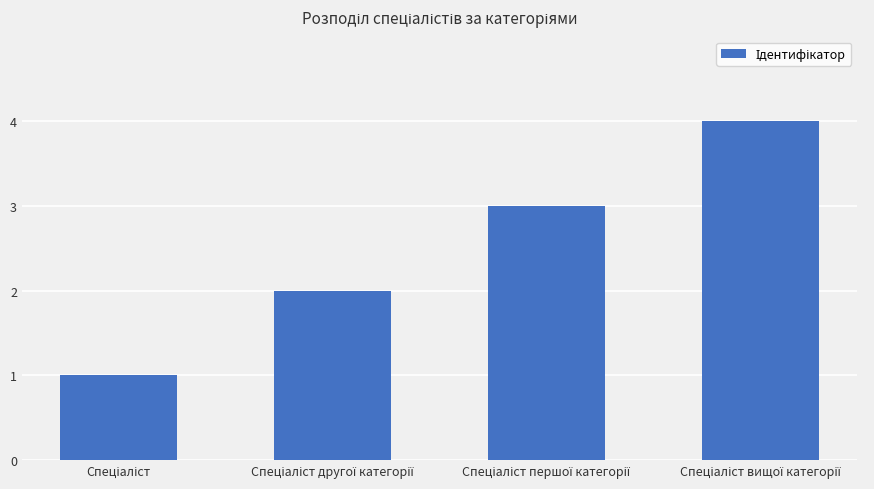

Are the bars grouped side by side (vs. stacked)?

No